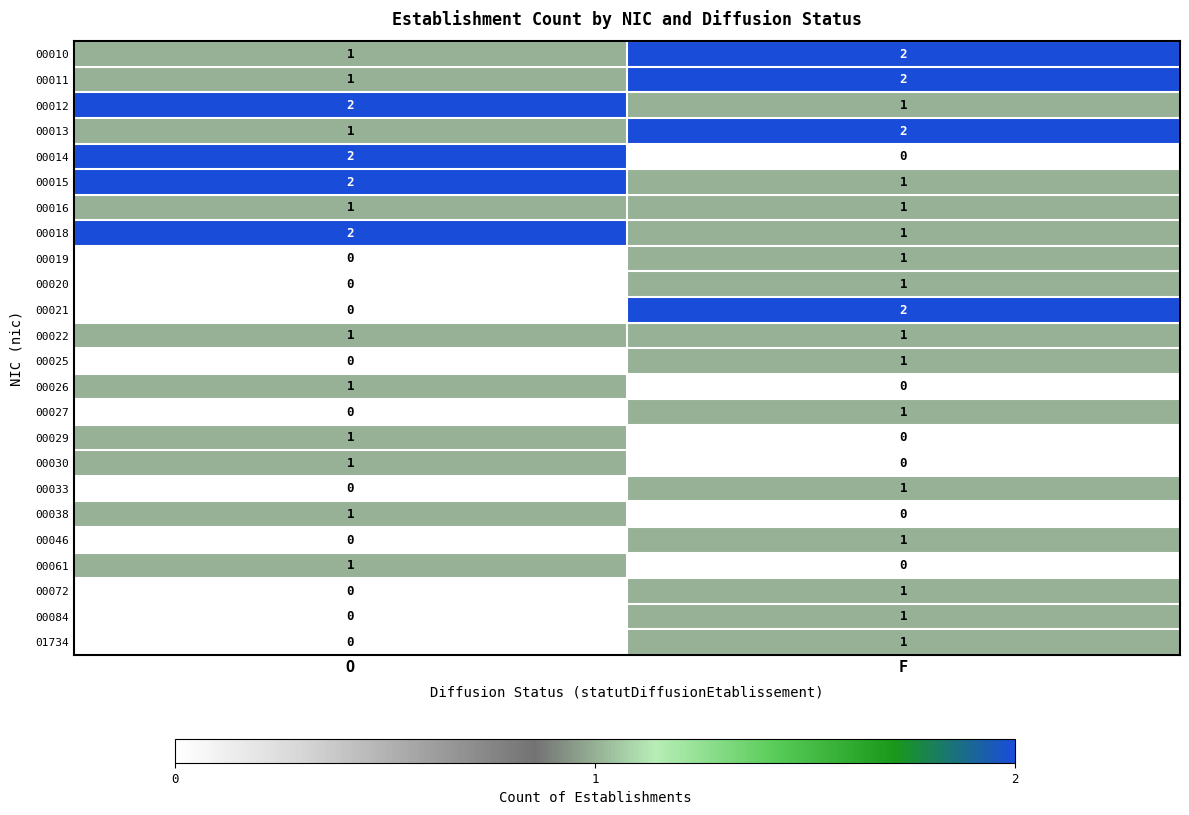

What is the sum of the 00012 values at O and F?

3